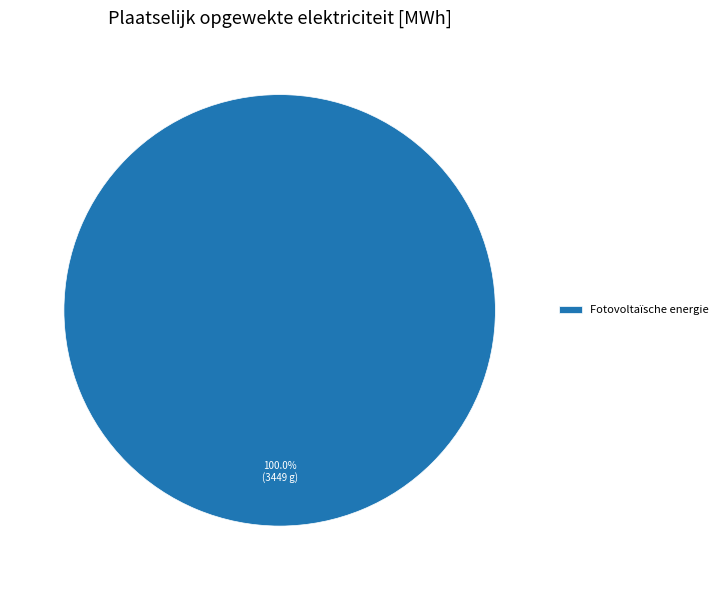

Does any single category account for the majority?

Yes